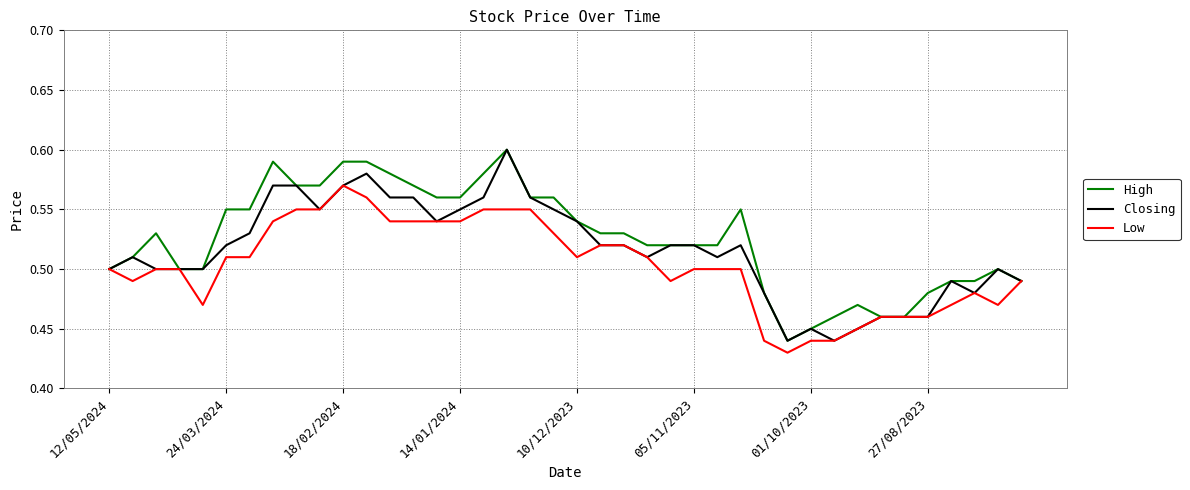

List the series in order of their overall mean, lowest first.

Low, Closing, High